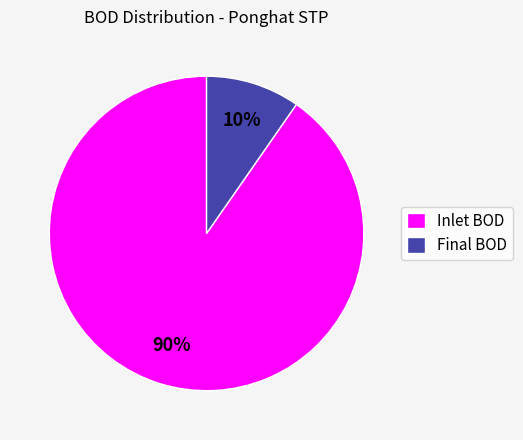

True or false: Inlet BOD accounts for 99% of the total.

False